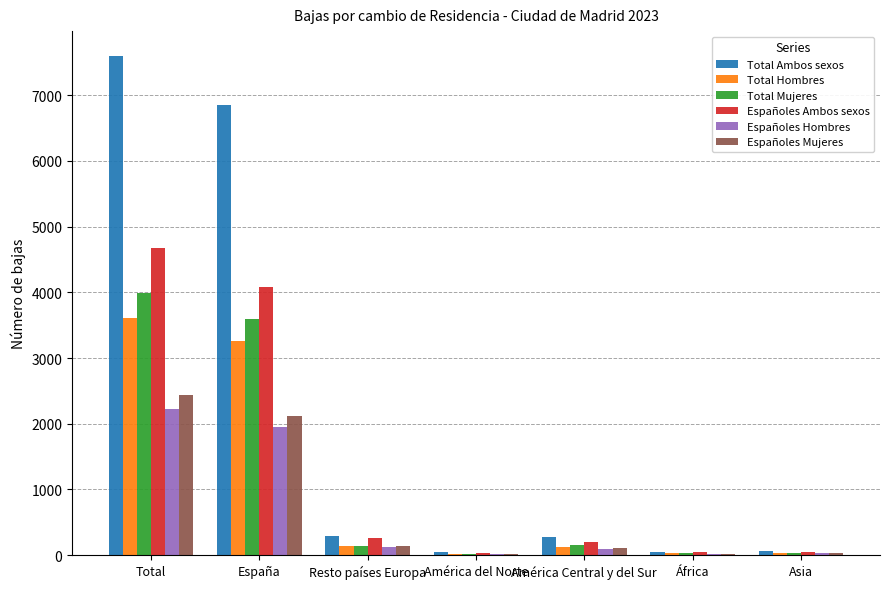

Which series has the largest range (max minus min)?

Total Ambos sexos